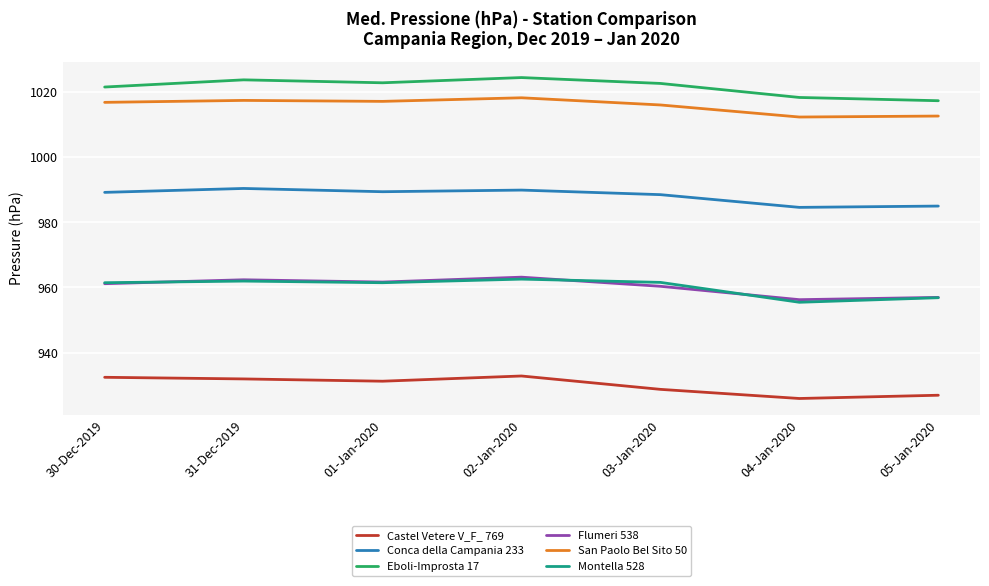

Rank the series at 03-Jan-2020 from lowest to highest value.

Castel Vetere V_F_ 769, Flumeri 538, Montella 528, Conca della Campania 233, San Paolo Bel Sito 50, Eboli-Improsta 17